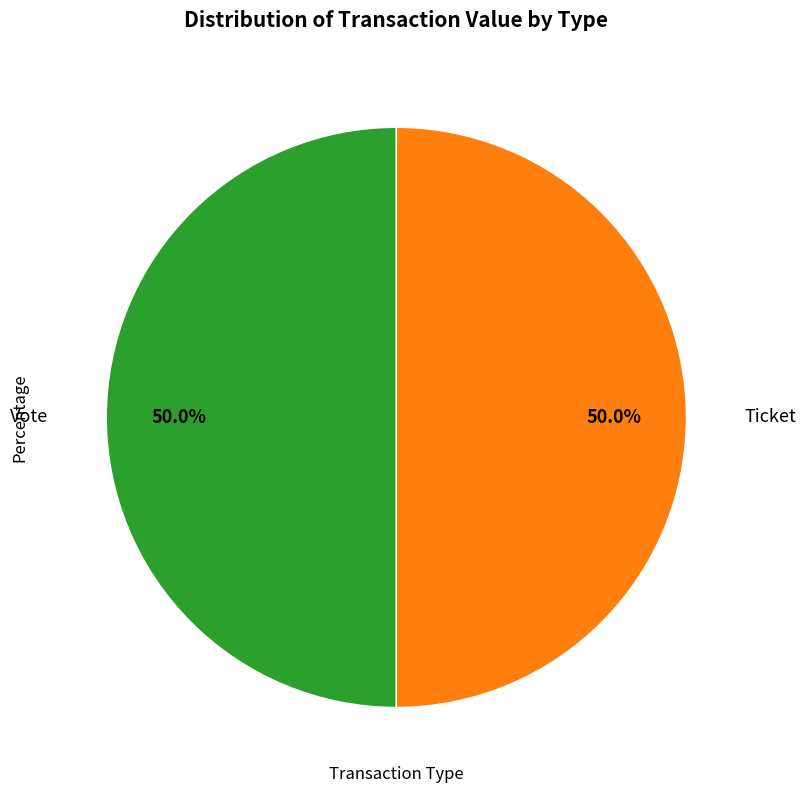

How many slices are in this pie chart?

2